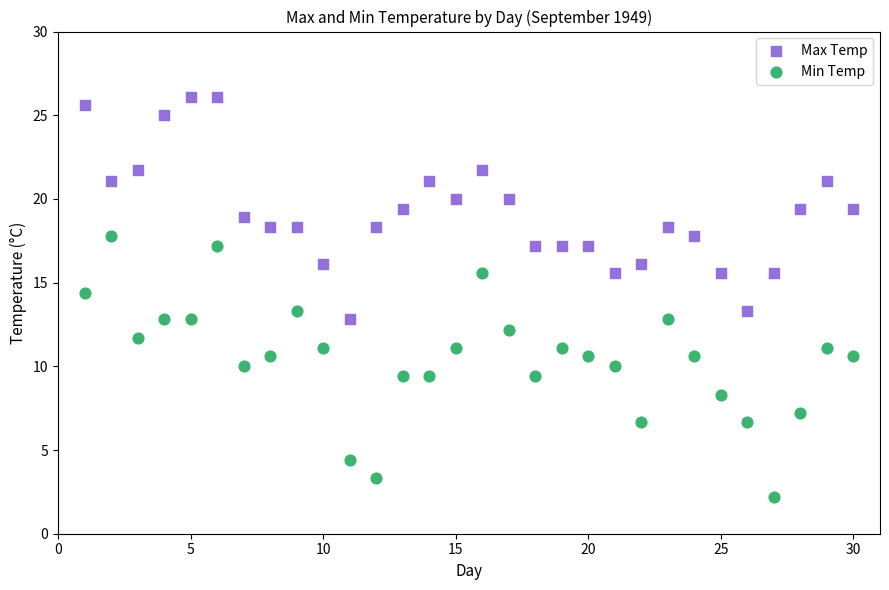

Which series has the widest spread of Y values?

Min Temp